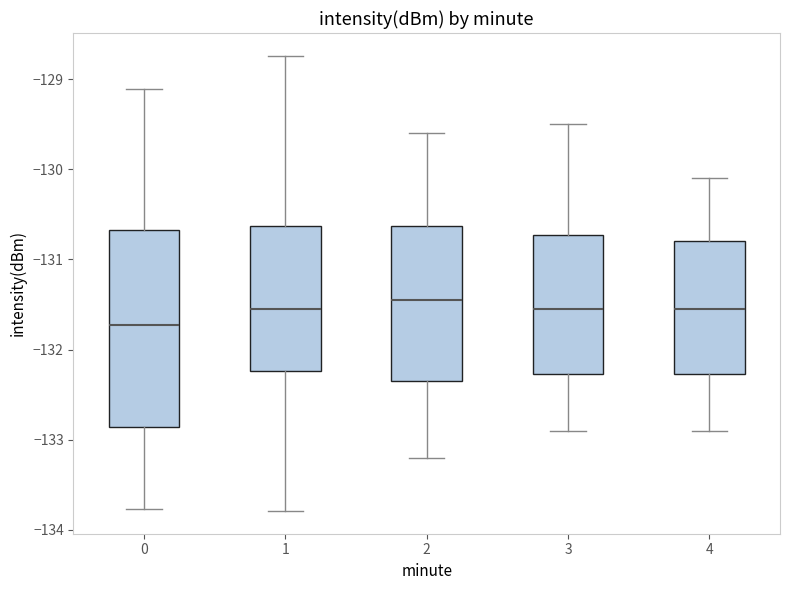

Where is the upper edge of the box at x = 1 on the y-axis? The values are not printed on the chart, so give them approximately, as read against the axis.

-130.6